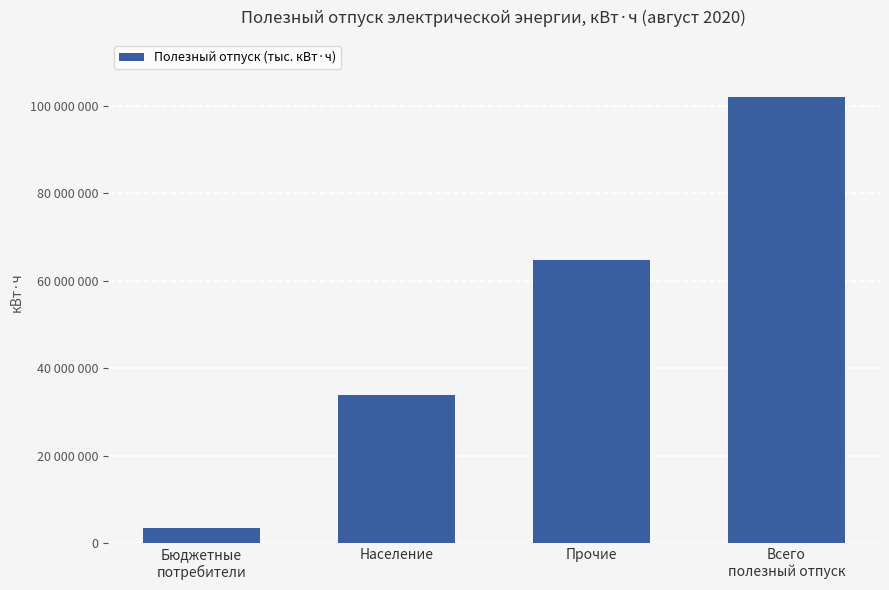

The chart shows a value of 55595459 at Население. True or false?

False